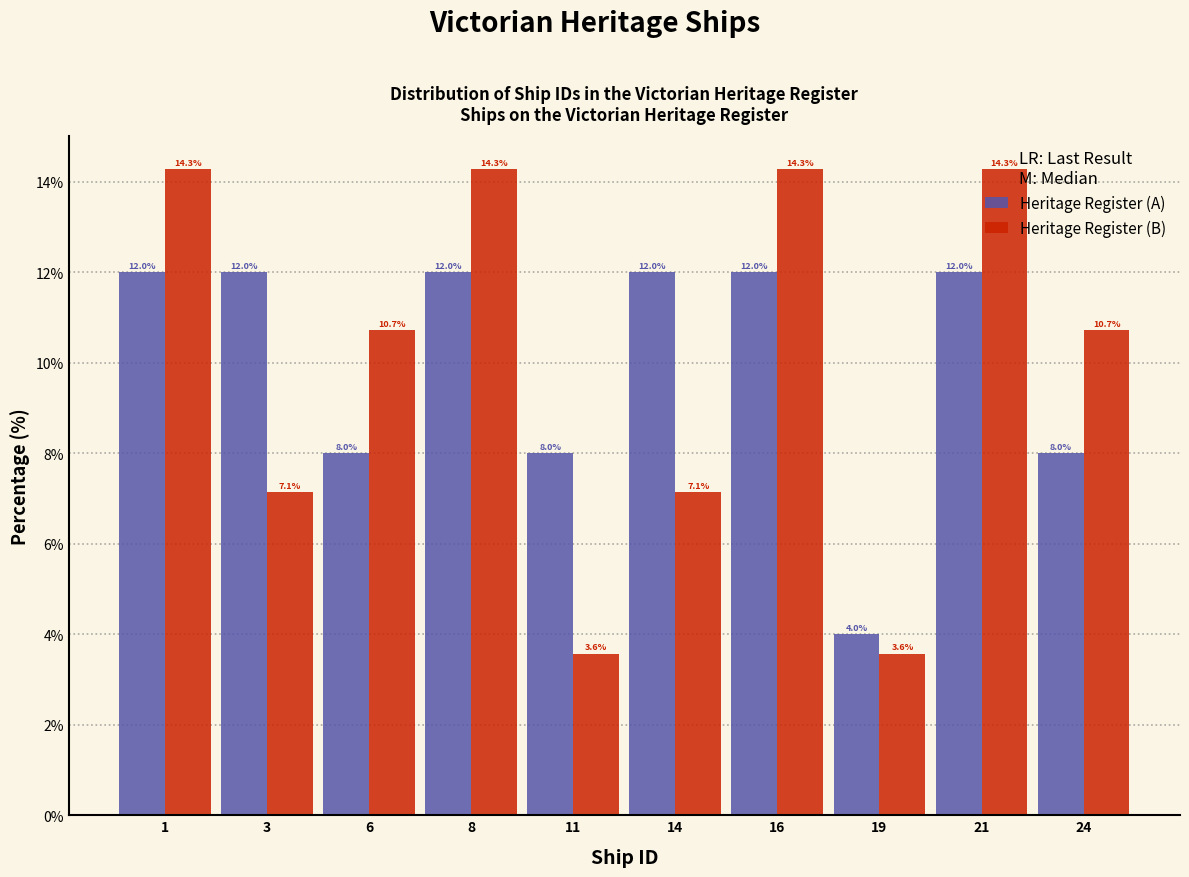

What is the difference between the highest and lowest values at 8?

2.3